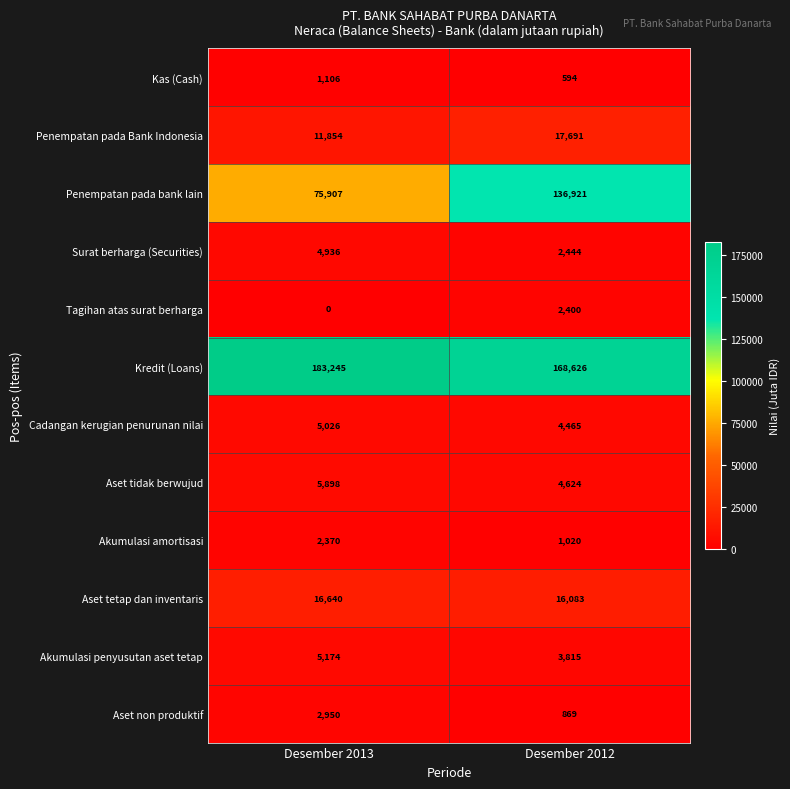

Rank the series by their maximum value, from lowest to highest.

Kas (Cash), Akumulasi amortisasi, Tagihan atas surat berharga, Aset non produktif, Surat berharga (Securities), Cadangan kerugian penurunan nilai, Akumulasi penyusutan aset tetap, Aset tidak berwujud, Aset tetap dan inventaris, Penempatan pada Bank Indonesia, Penempatan pada bank lain, Kredit (Loans)